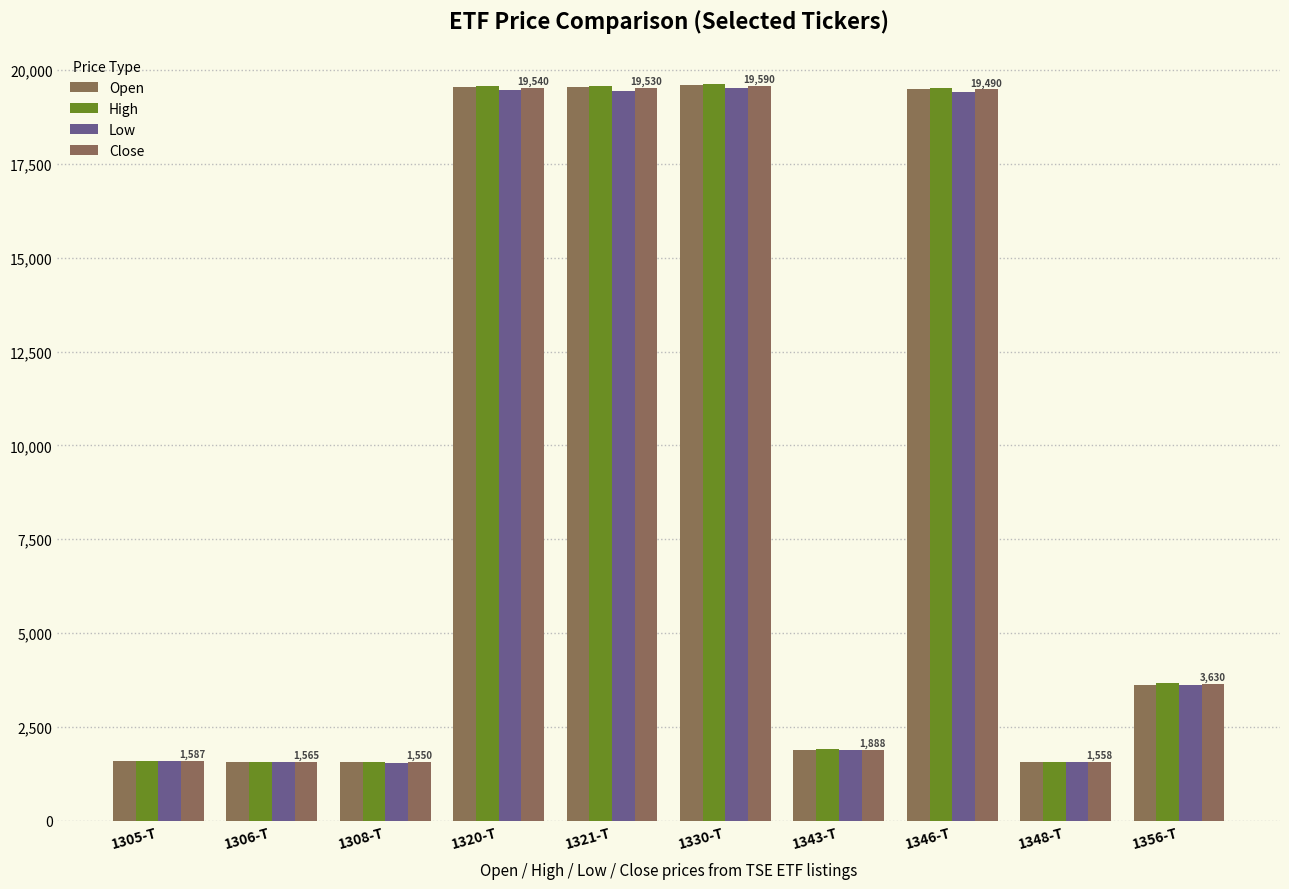

At which label does Close first exceed 3630?

1320-T